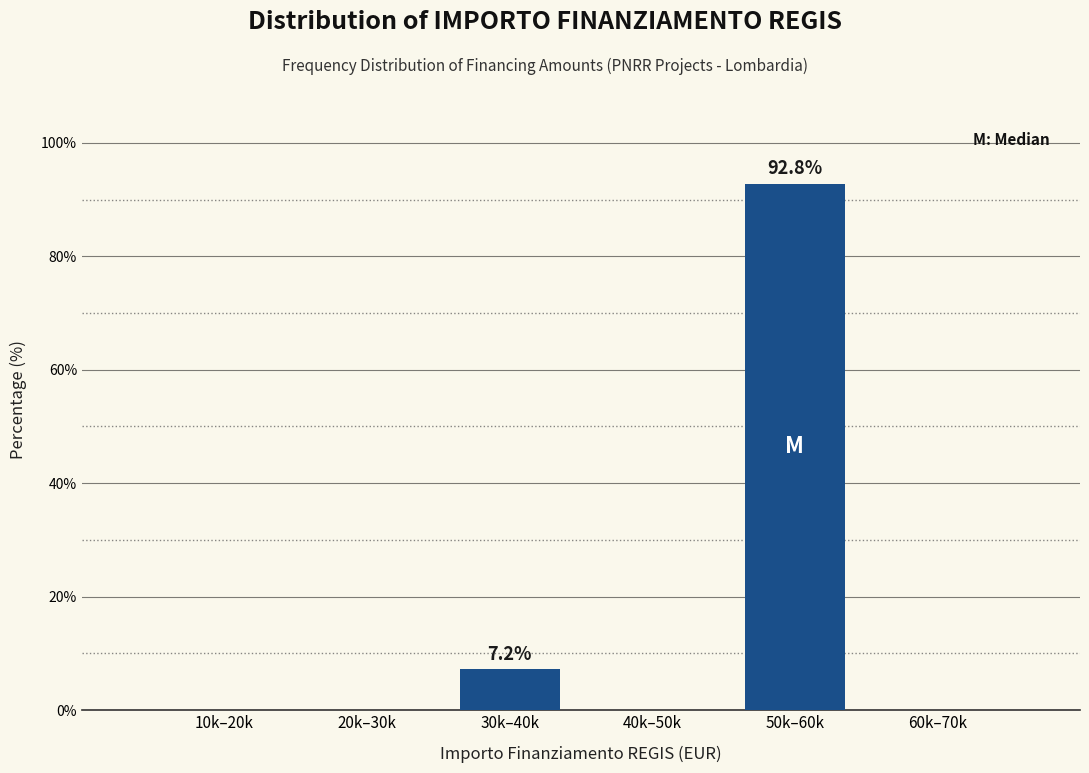

Reading left to right, transcribe all the data shown in this chart.

10k–20k=0.0	20k–30k=0.0	30k–40k=7.2	40k–50k=0.0	50k–60k=92.8	60k–70k=0.0